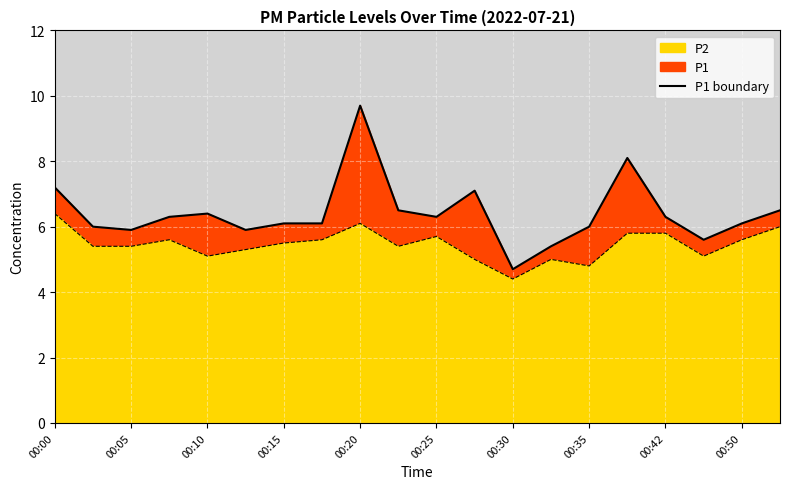

True or false: the data shows 2.0 at 11.

False